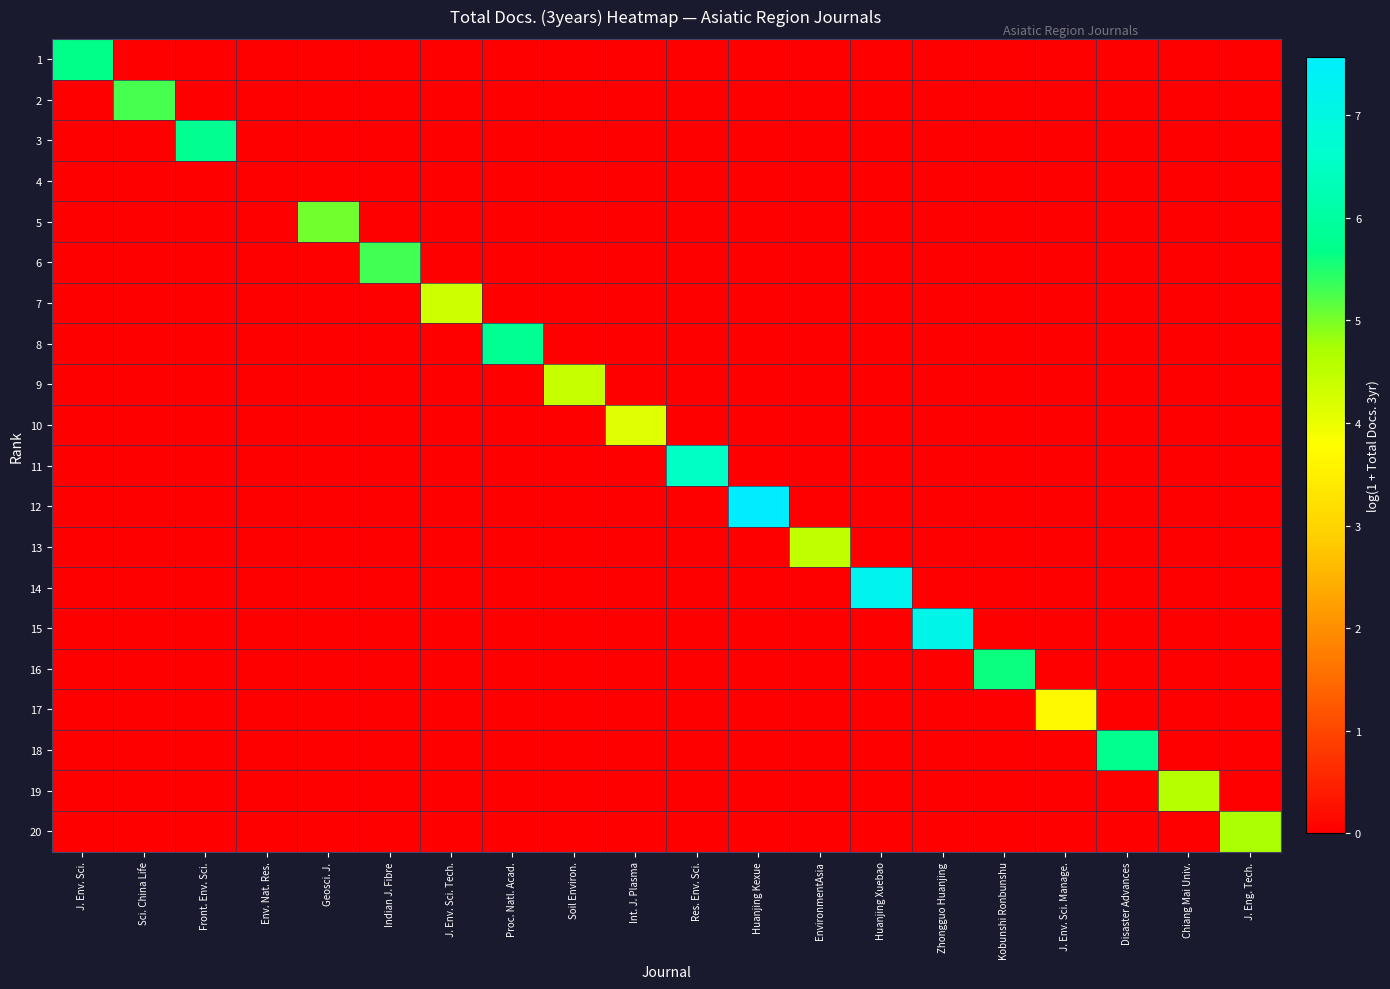

Between J. Env. Sci. Tech. and Proc. Natl. Acad., which is larger?

J. Env. Sci. Tech.